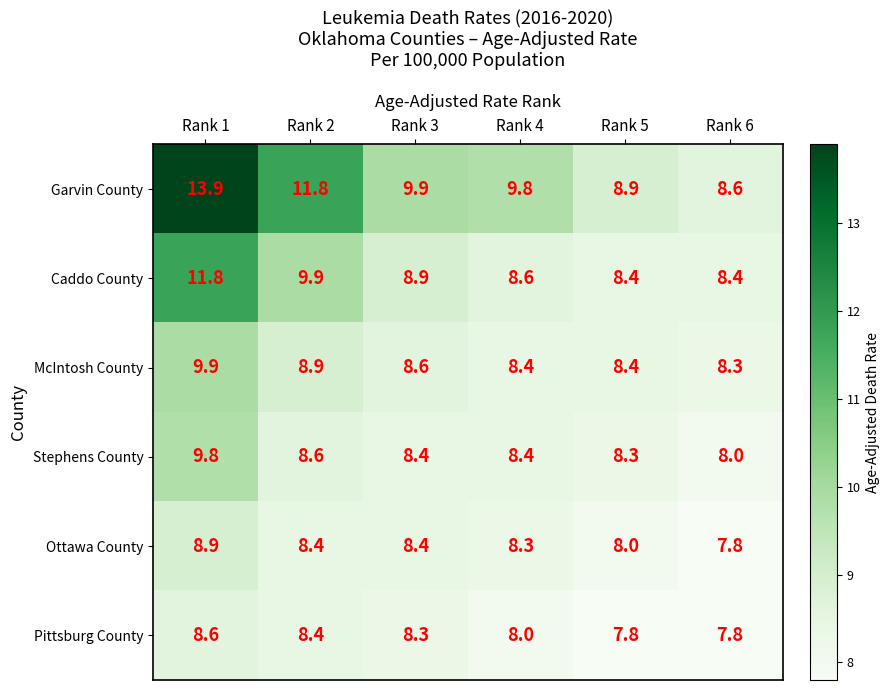

Which category has the highest value across all series?

Rank 1